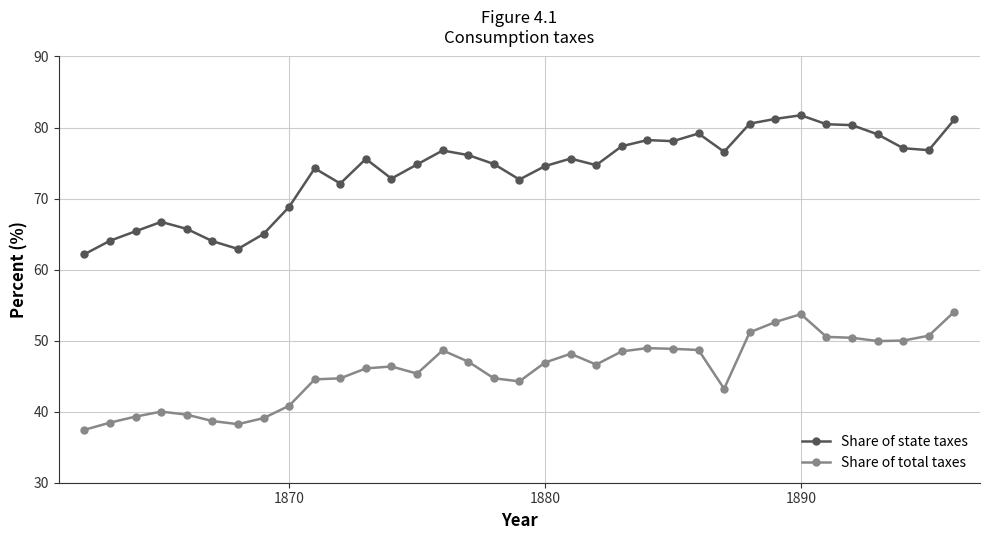

What is the difference between the second highest and minimum values in the Share of total taxes series?

16.3